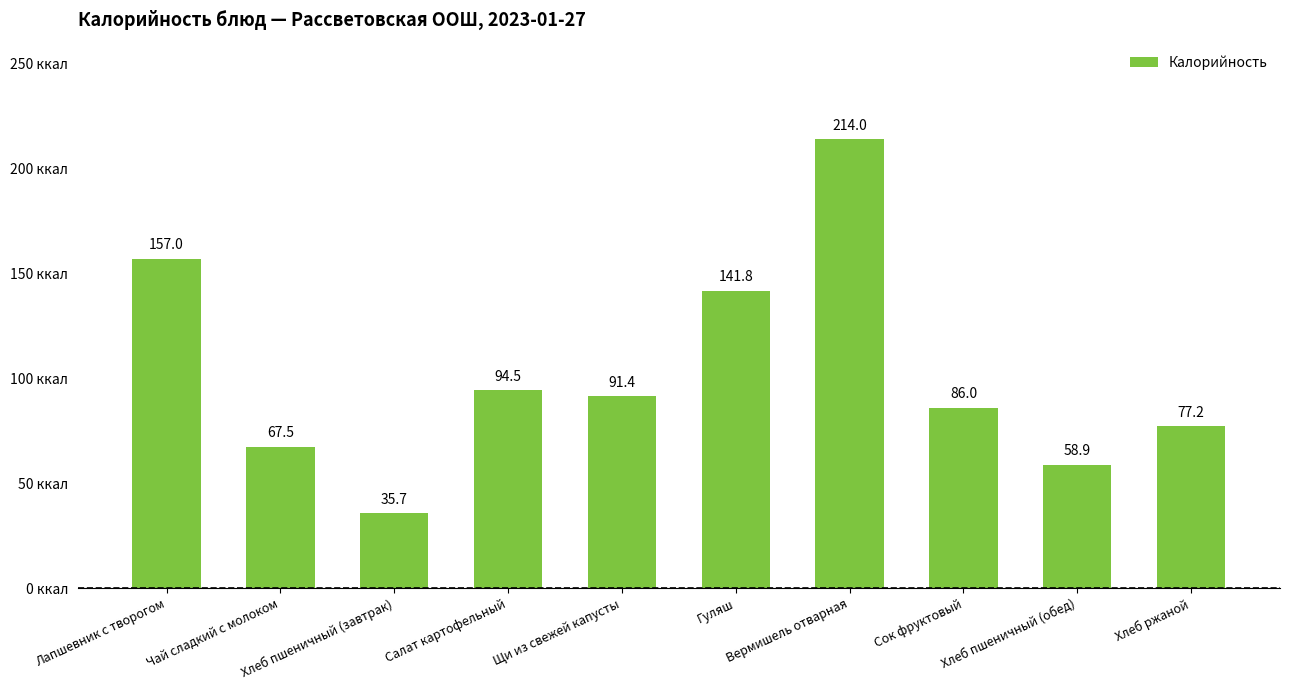

What is the difference between the maximum and minimum values?

178.3